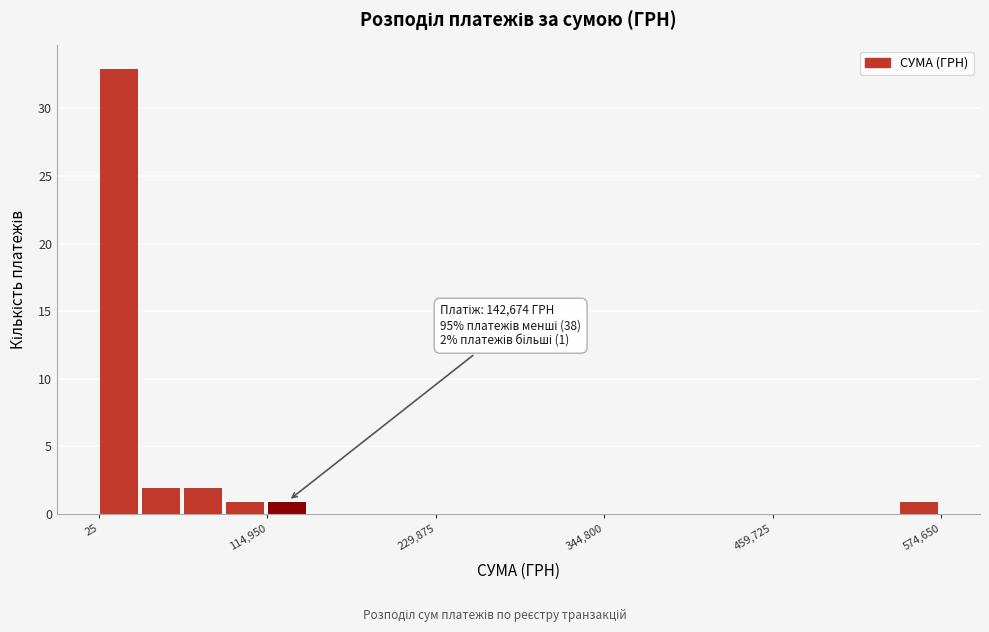

Around what value on the x-axis is the tallest bar? Give the approximate position of its centre, as read against the axis.

20000